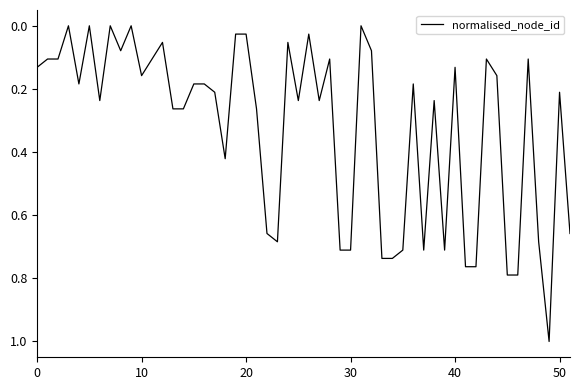

What is the greatest value displayed?

1.0